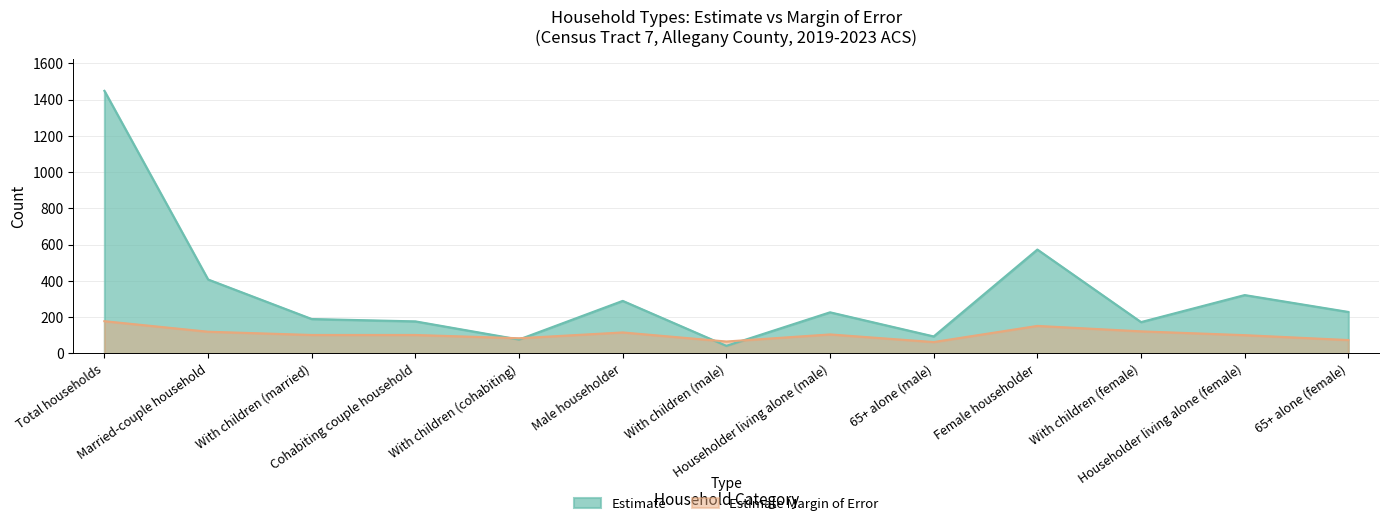

Reading left to right, transcribe all the data shown in this chart.

Estimate: 1448	408	190	177	77	290	42	227	94	573	173	322	229
Estimate Margin of Error: 178	120	102	102	84	116	66	105	63	152	122	101	74